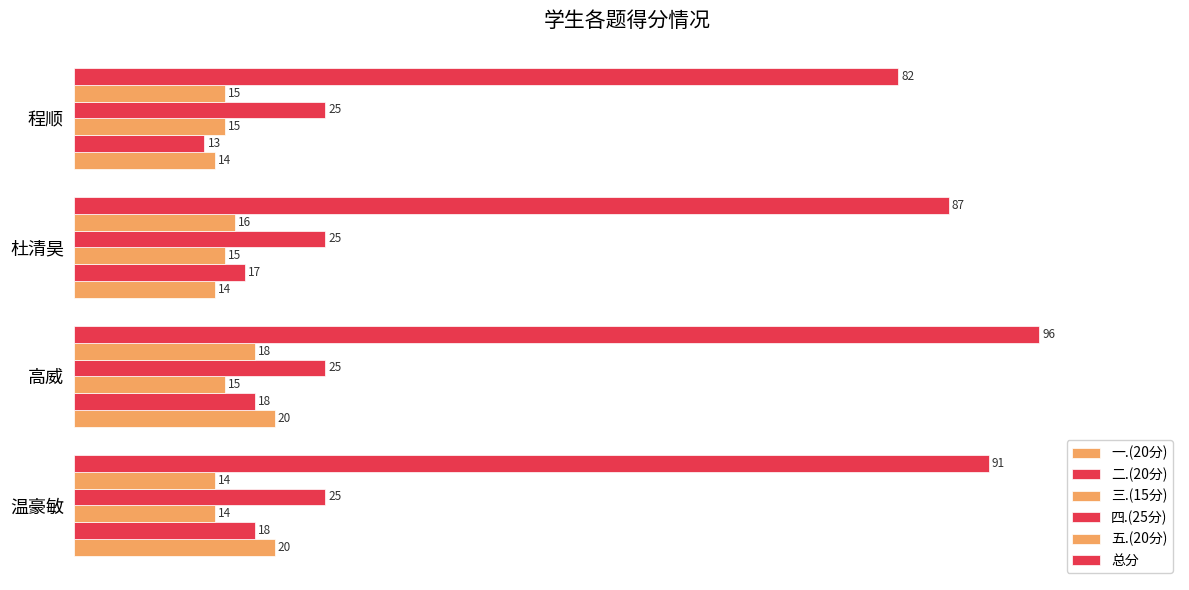

How many series are shown in this chart?

6